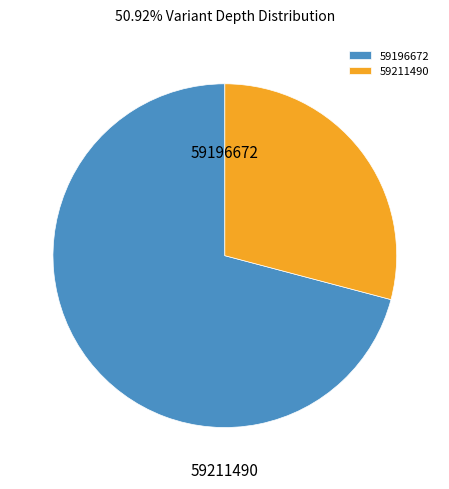

Rank the categories by value from highest to lowest.

59196672, 59211490